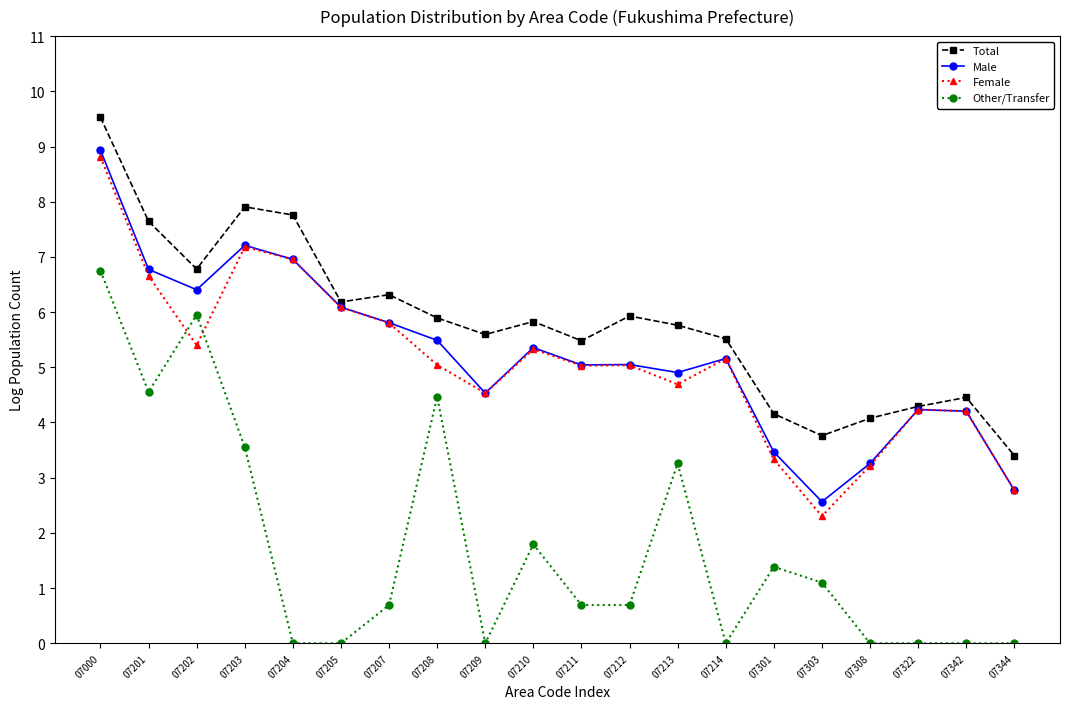

The value of Total at 07303 is 1.2. True or false?

False